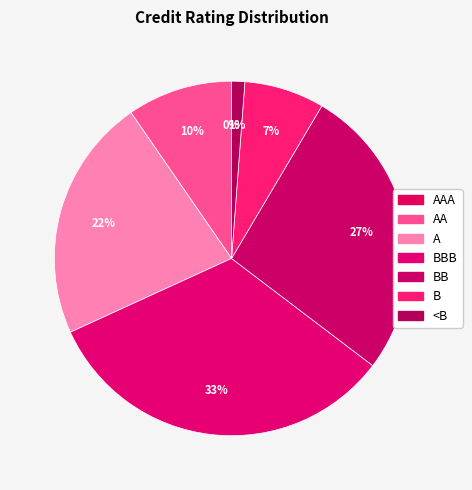

To the nearest percent, what is the difference between the AA and <B slice percentages?

8%